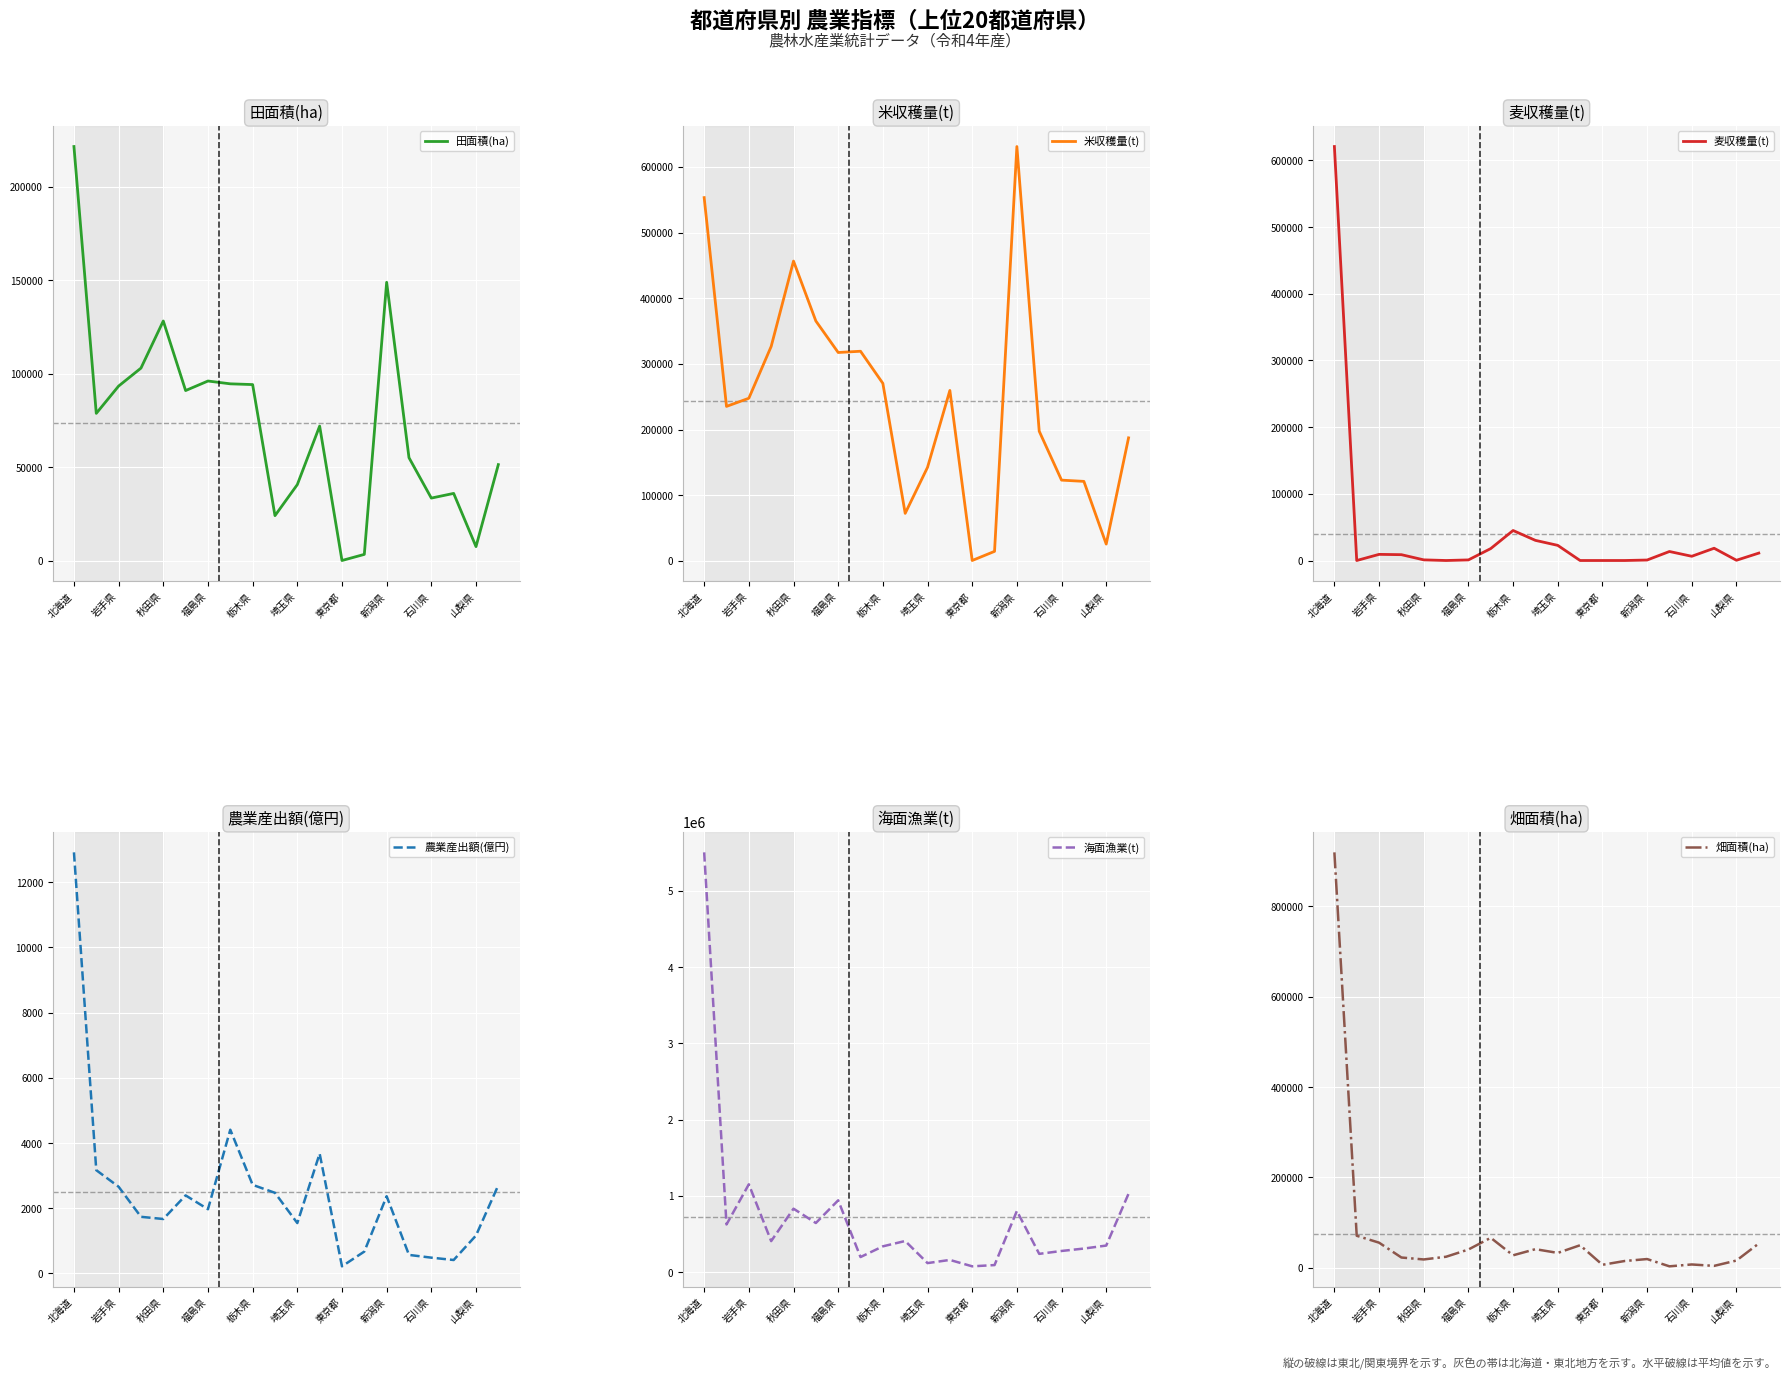

Where is 麦収穫量(t) nearest to the value 310450?

栃木県